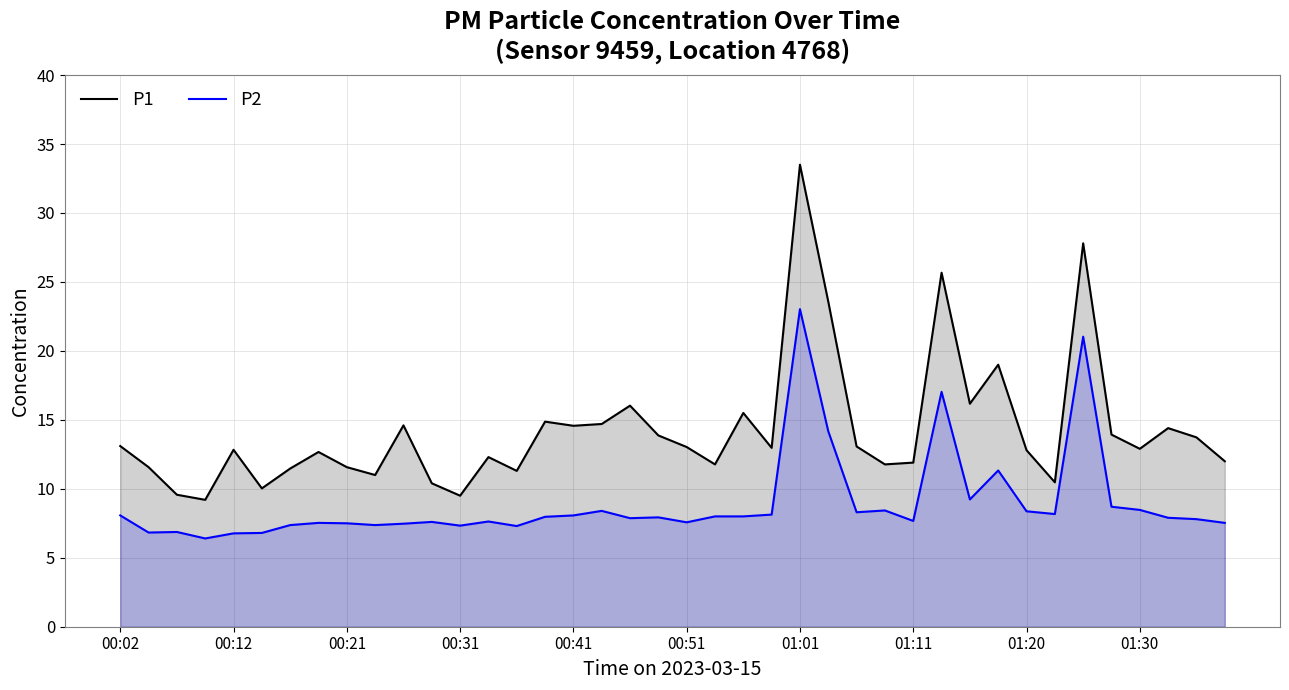

How many interior local valleys does the P2 series have?

11